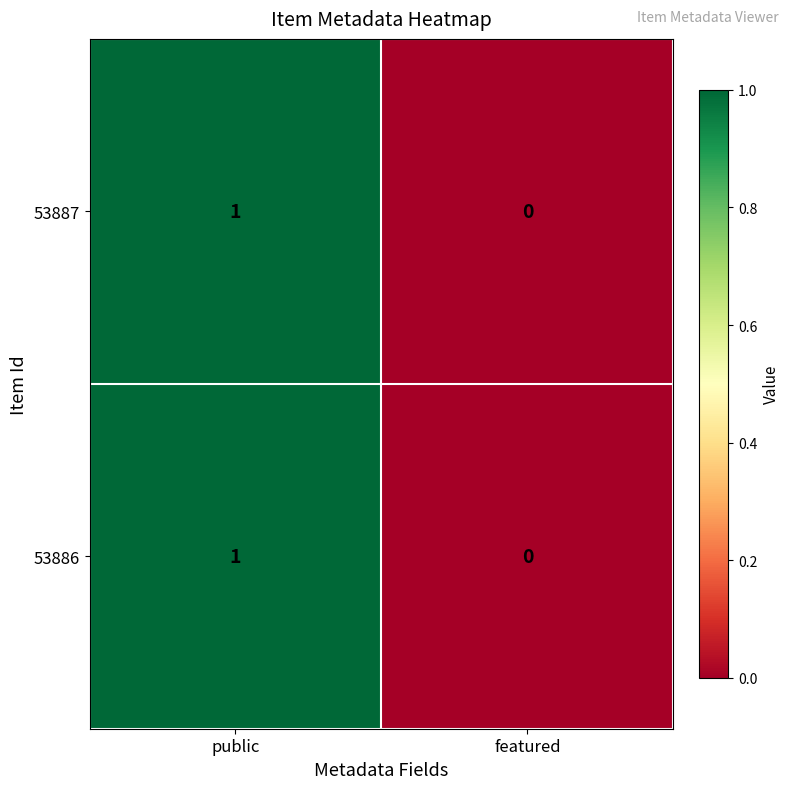

The 53886 series shows 1 at public. True or false?

True